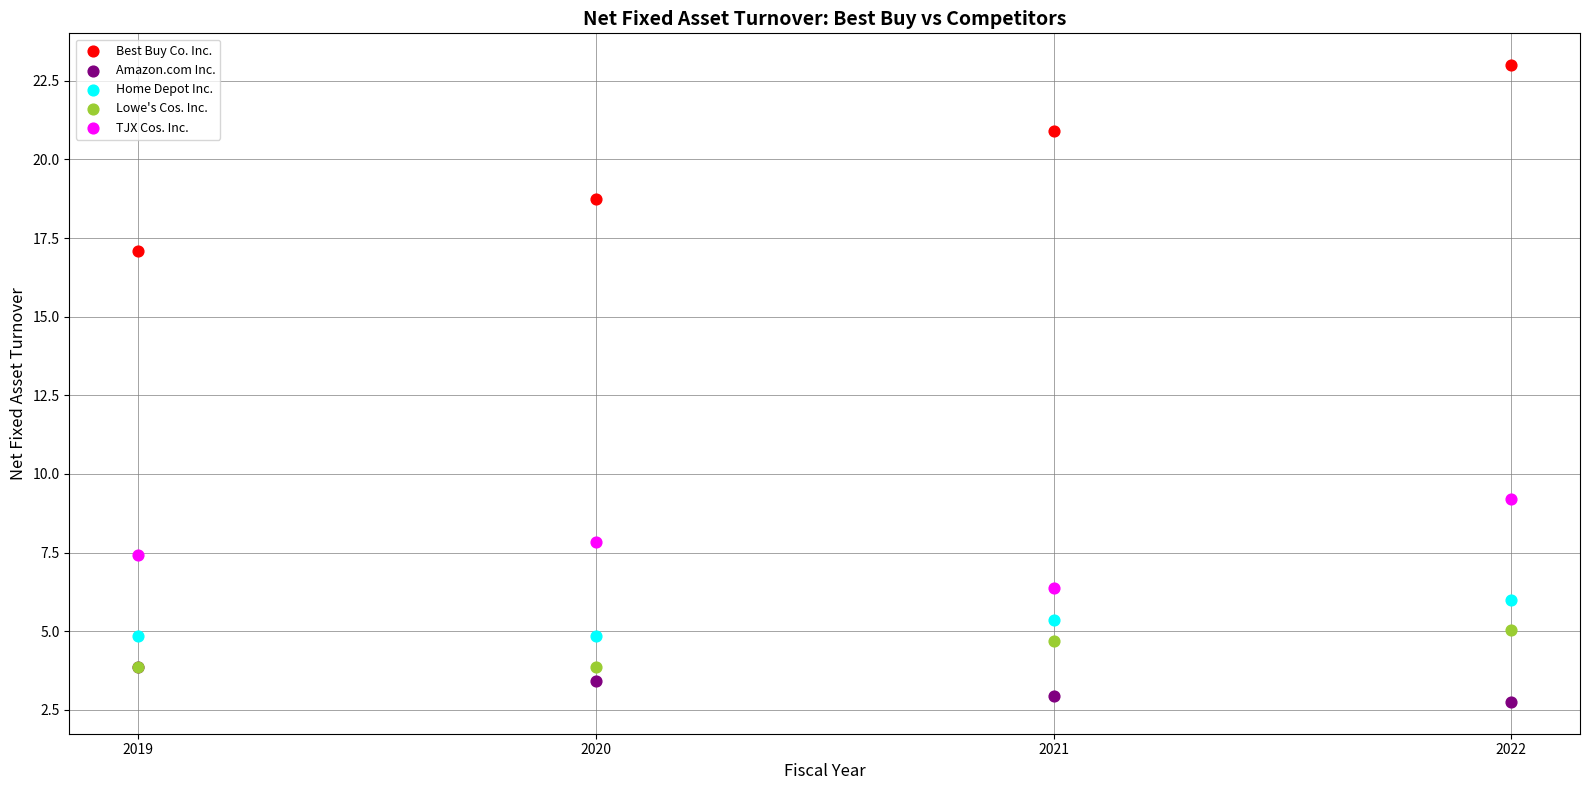

In the Best Buy Co. Inc. series, what Y value is closest to 20?

20.9